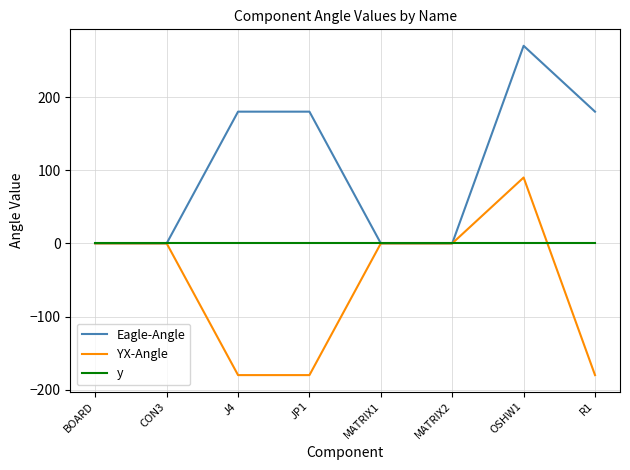

Reading right to left, transcribe all the data shown in this chart.

Eagle-Angle: R1=180	OSHW1=270	MATRIX2=0	MATRIX1=0	JP1=180	J4=180	CON3=0	BOARD=0
YX-Angle: R1=-180	OSHW1=90	MATRIX2=0	MATRIX1=0	JP1=-180	J4=-180	CON3=0	BOARD=0
y: R1=0	OSHW1=0	MATRIX2=0	MATRIX1=0	JP1=0	J4=0	CON3=0	BOARD=0